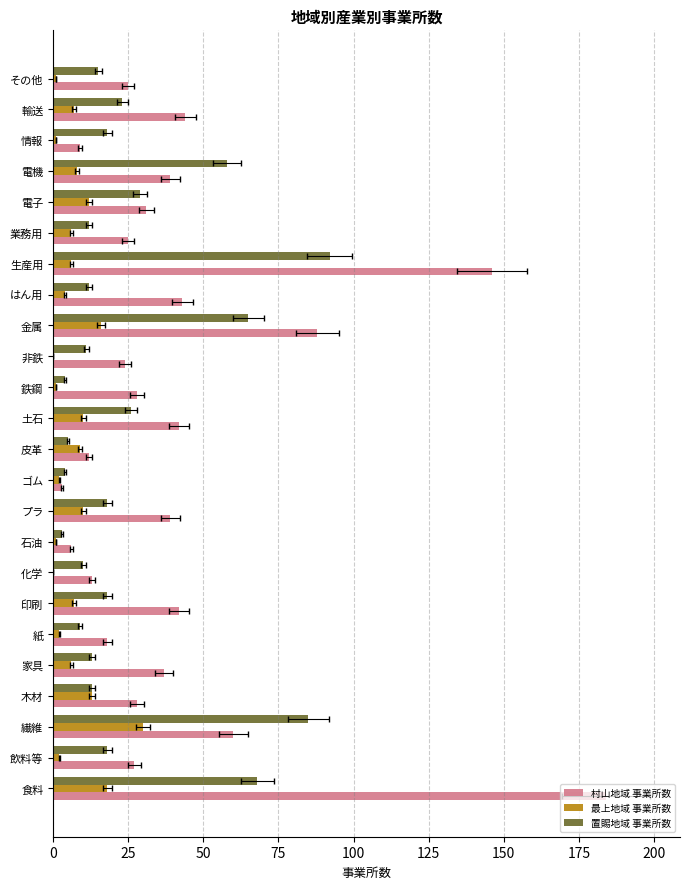

Which series has the largest range (max minus min)?

村山地域 事業所数